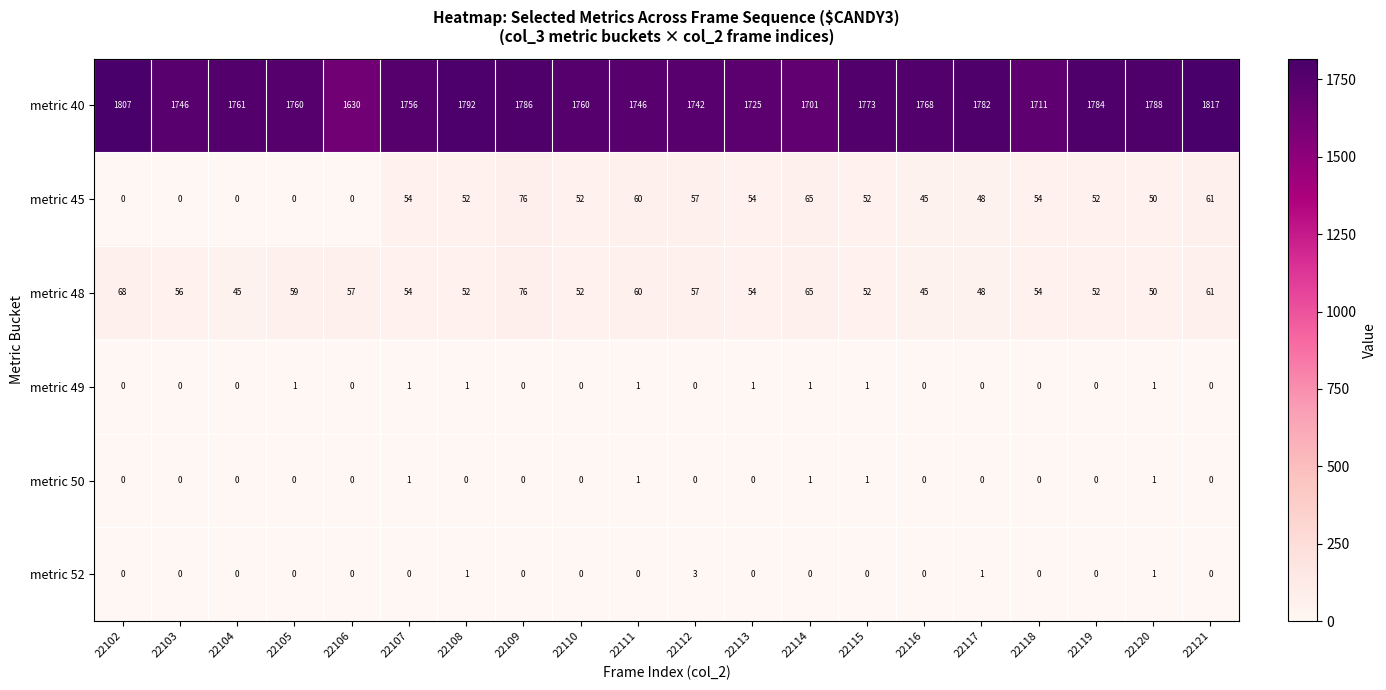

What is the greatest value displayed?

1817